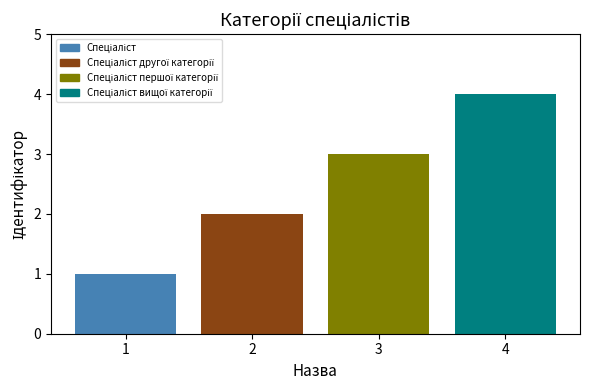

What value does the data have at 2?

2